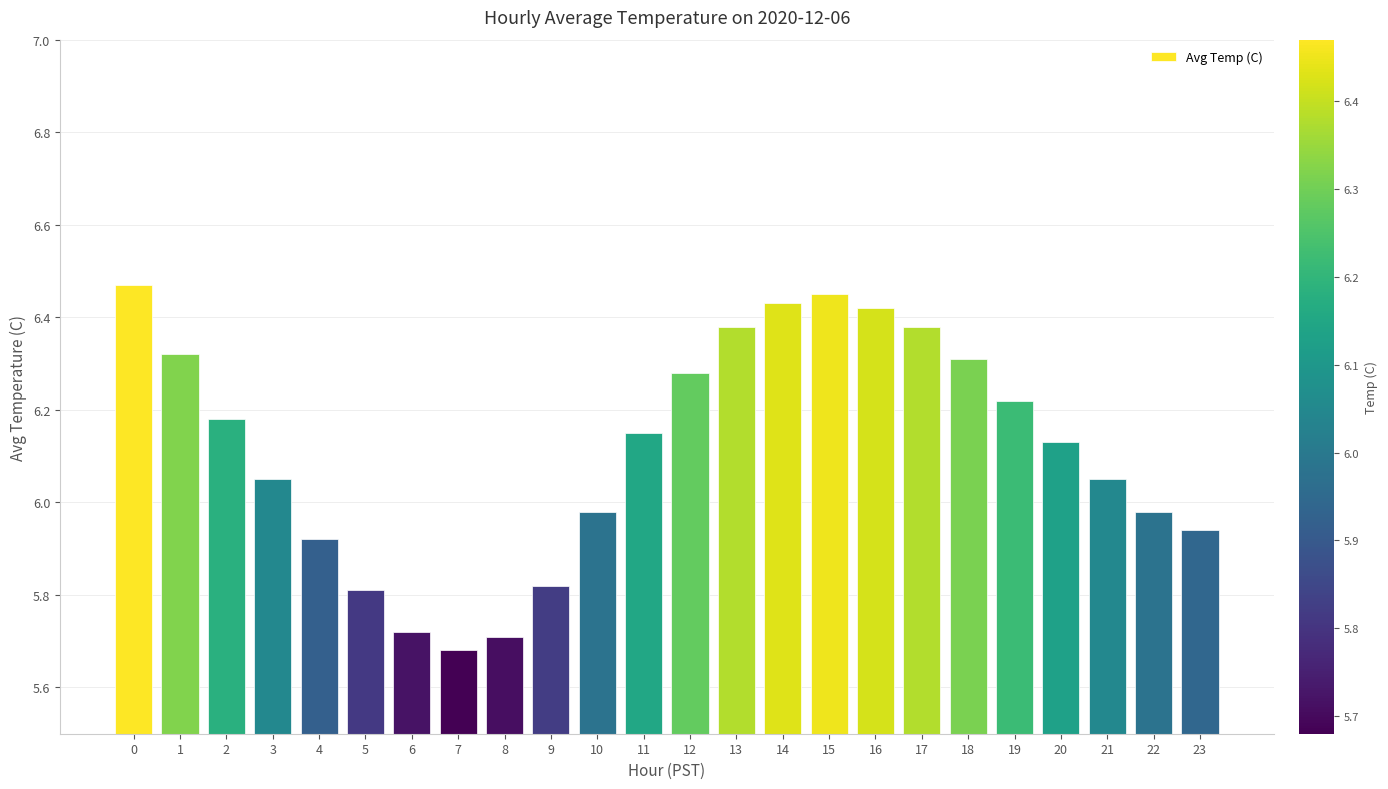

What is the difference between the values at 17 and 18?

0.1